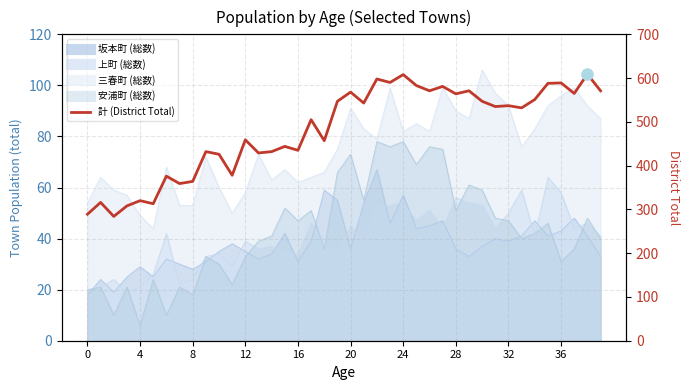

What value does the data have at 38?

609